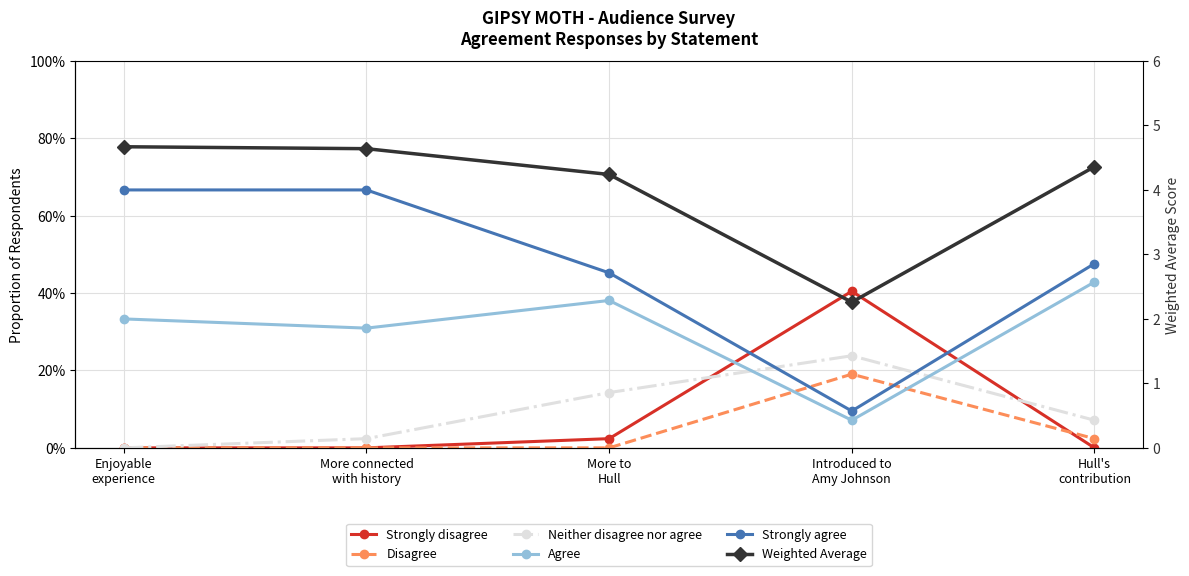

Which category has the highest value across all series?

Enjoyable
experience